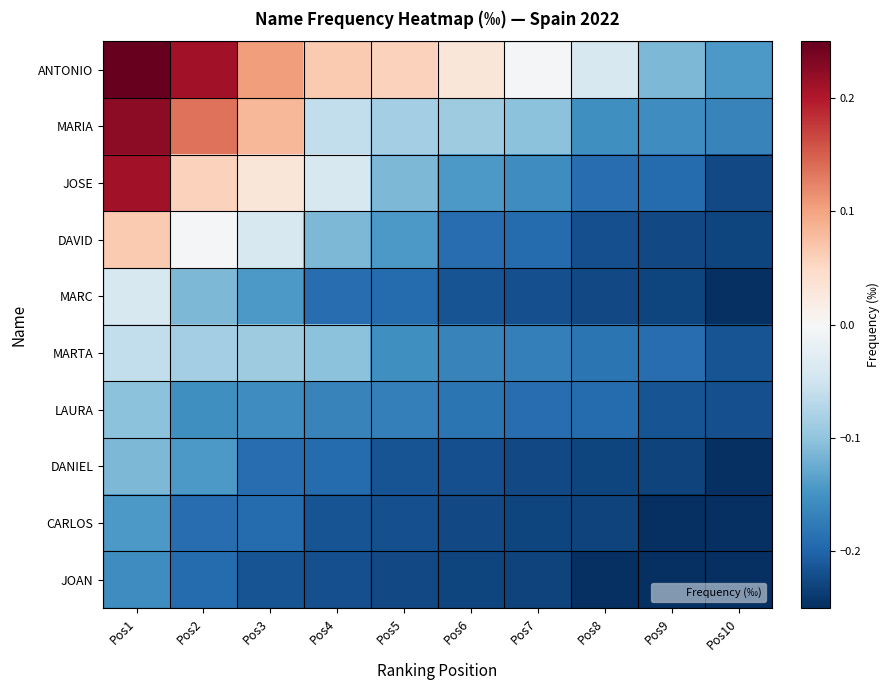

Reading right to left, list all the values displayed in this chart.

ANTONIO: Pos10=-0.1	Pos9=-0.1	Pos8=-0.0	Pos7=-0.0	Pos6=0.0	Pos5=0.1	Pos4=0.1	Pos3=0.1	Pos2=0.2	Pos1=0.2
MARIA: Pos10=-0.2	Pos9=-0.2	Pos8=-0.2	Pos7=-0.1	Pos6=-0.1	Pos5=-0.1	Pos4=-0.1	Pos3=0.1	Pos2=0.1	Pos1=0.2
JOSE: Pos10=-0.2	Pos9=-0.2	Pos8=-0.2	Pos7=-0.2	Pos6=-0.1	Pos5=-0.1	Pos4=-0.0	Pos3=0.0	Pos2=0.1	Pos1=0.2
DAVID: Pos10=-0.2	Pos9=-0.2	Pos8=-0.2	Pos7=-0.2	Pos6=-0.2	Pos5=-0.1	Pos4=-0.1	Pos3=-0.0	Pos2=-0.0	Pos1=0.1
MARC: Pos10=-0.2	Pos9=-0.2	Pos8=-0.2	Pos7=-0.2	Pos6=-0.2	Pos5=-0.2	Pos4=-0.2	Pos3=-0.1	Pos2=-0.1	Pos1=-0.0
MARTA: Pos10=-0.2	Pos9=-0.2	Pos8=-0.2	Pos7=-0.2	Pos6=-0.2	Pos5=-0.2	Pos4=-0.1	Pos3=-0.1	Pos2=-0.1	Pos1=-0.1
LAURA: Pos10=-0.2	Pos9=-0.2	Pos8=-0.2	Pos7=-0.2	Pos6=-0.2	Pos5=-0.2	Pos4=-0.2	Pos3=-0.2	Pos2=-0.2	Pos1=-0.1
DANIEL: Pos10=-0.2	Pos9=-0.2	Pos8=-0.2	Pos7=-0.2	Pos6=-0.2	Pos5=-0.2	Pos4=-0.2	Pos3=-0.2	Pos2=-0.1	Pos1=-0.1
CARLOS: Pos10=-0.2	Pos9=-0.2	Pos8=-0.2	Pos7=-0.2	Pos6=-0.2	Pos5=-0.2	Pos4=-0.2	Pos3=-0.2	Pos2=-0.2	Pos1=-0.1
JOAN: Pos10=-0.3	Pos9=-0.2	Pos8=-0.2	Pos7=-0.2	Pos6=-0.2	Pos5=-0.2	Pos4=-0.2	Pos3=-0.2	Pos2=-0.2	Pos1=-0.2